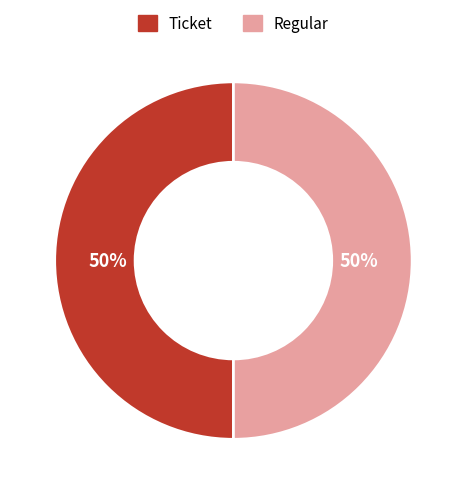

To the nearest percent, what is the combined percentage of Ticket and Regular?

100%